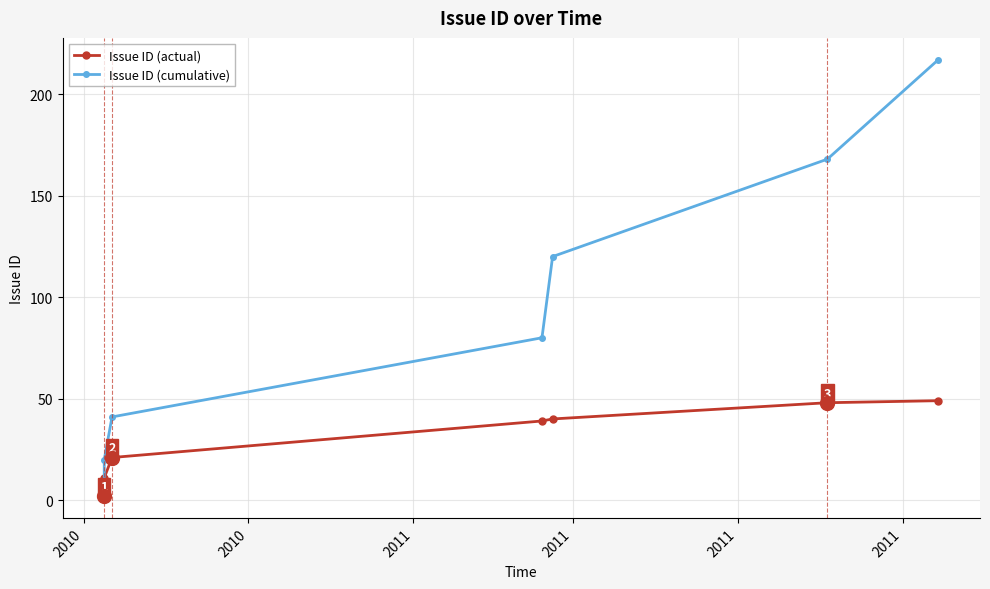

Which series has the largest total across all categories?

Issue ID (cumulative)